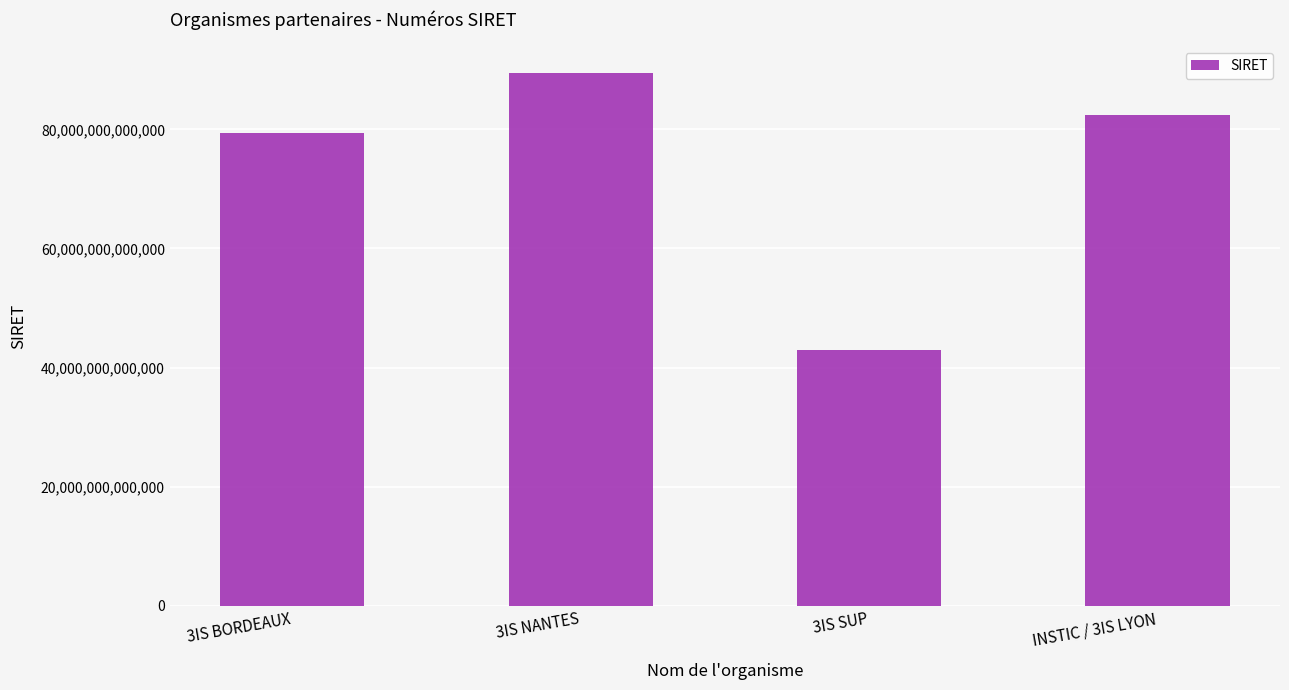

Which label corresponds to the largest value in the chart?

3IS NANTES